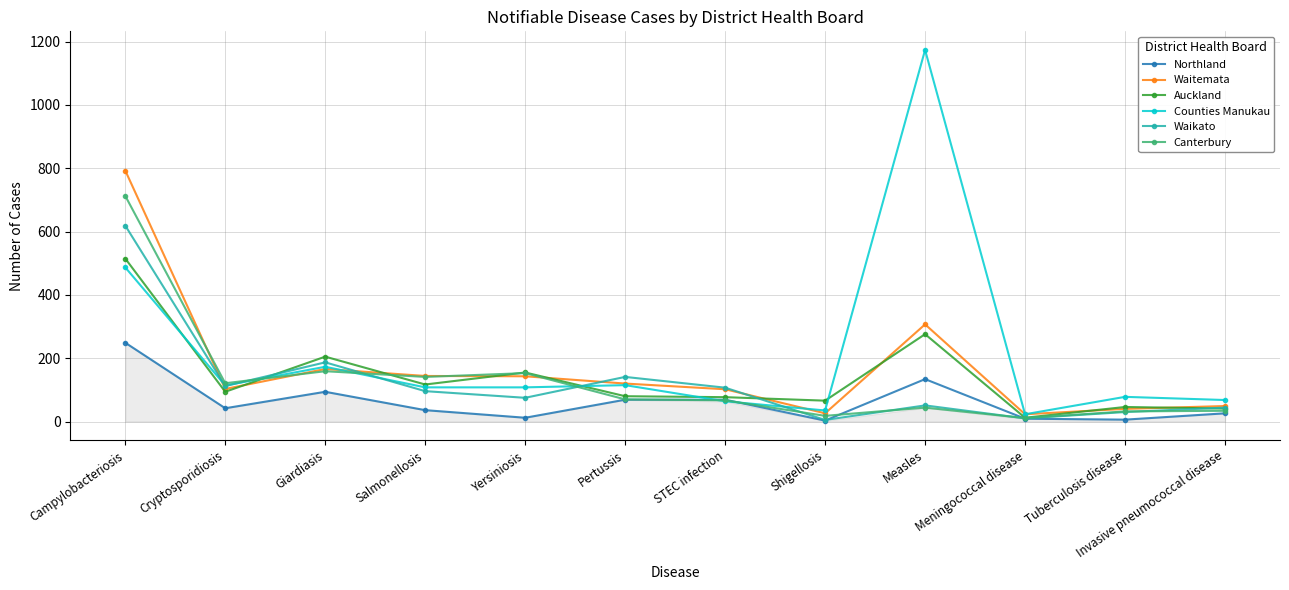

What is the total value across all series at Giardiasis?

984